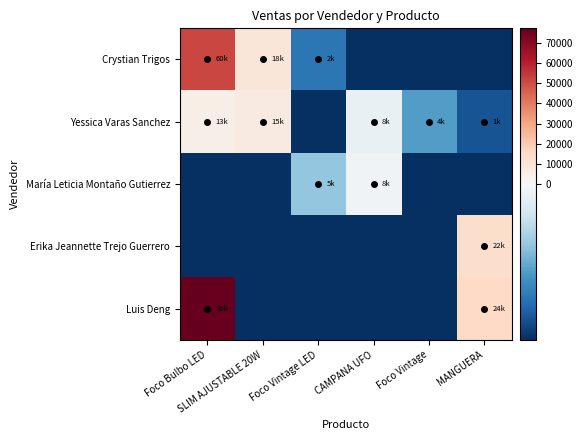

At Foco Vintage LED, list the series in order from largest to smallest.

María Leticia Montaño Gutierrez, Crystian Trigos, Yessica Varas Sanchez, Erika Jeannette Trejo Guerrero, Luis Deng